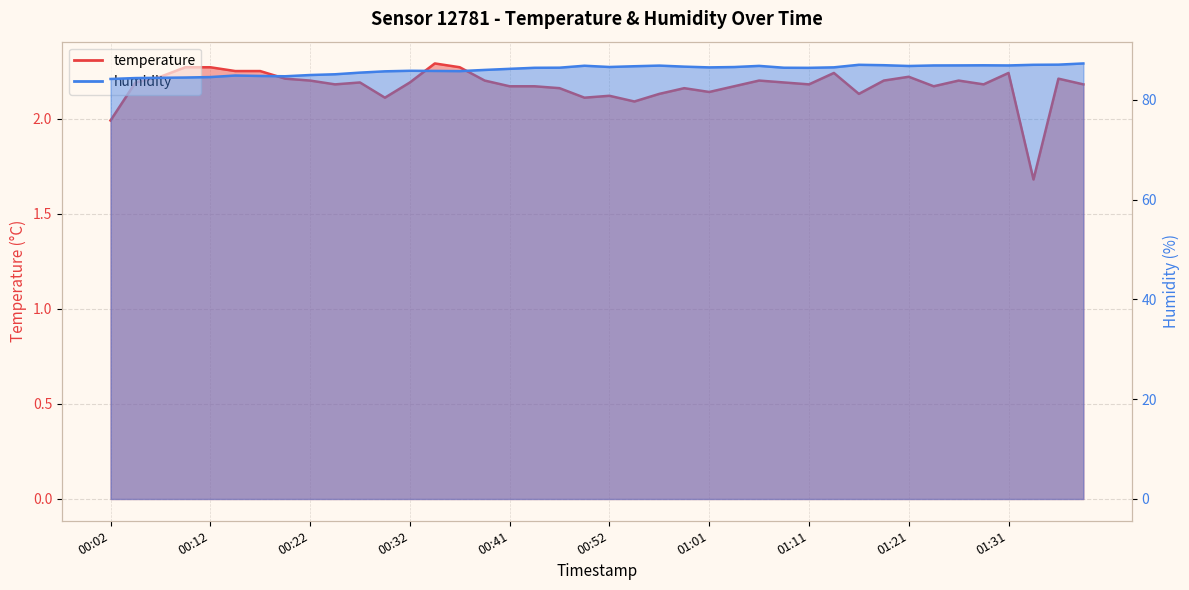

True or false: humidity and temperature cross at least once.

False